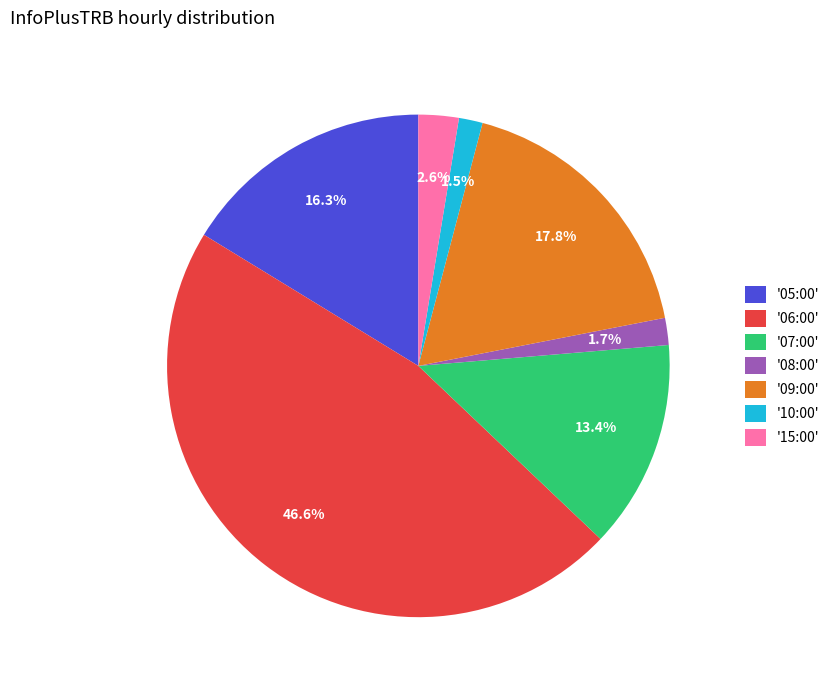

Does '05:00' represent more than half of the total?

No